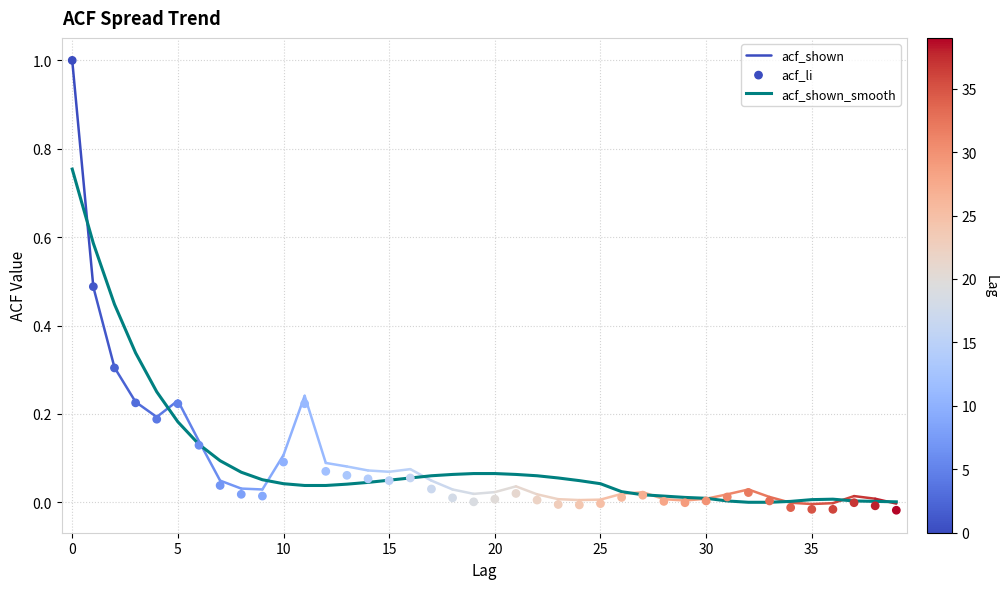

What is the total value across all series at 5?

0.4